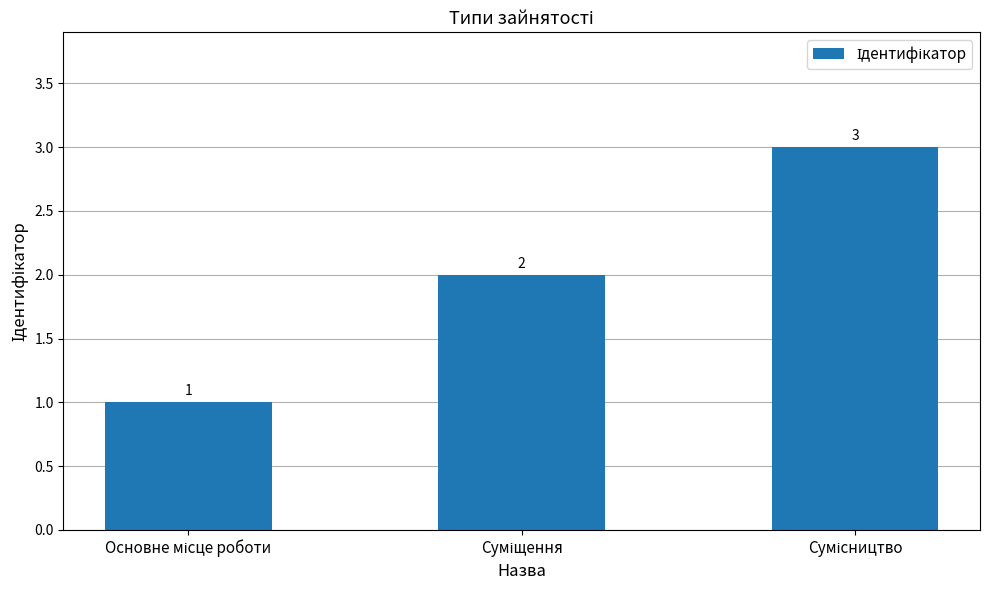

Count the number of data series in this chart.

1